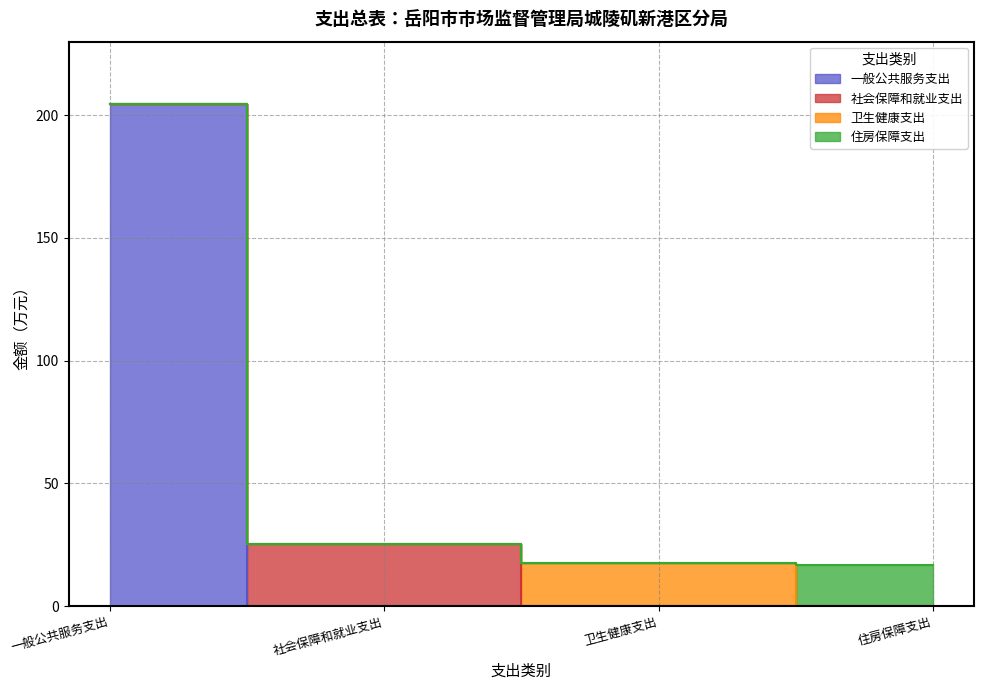

At which category is the sum across all series the highest?

一般公共服务支出